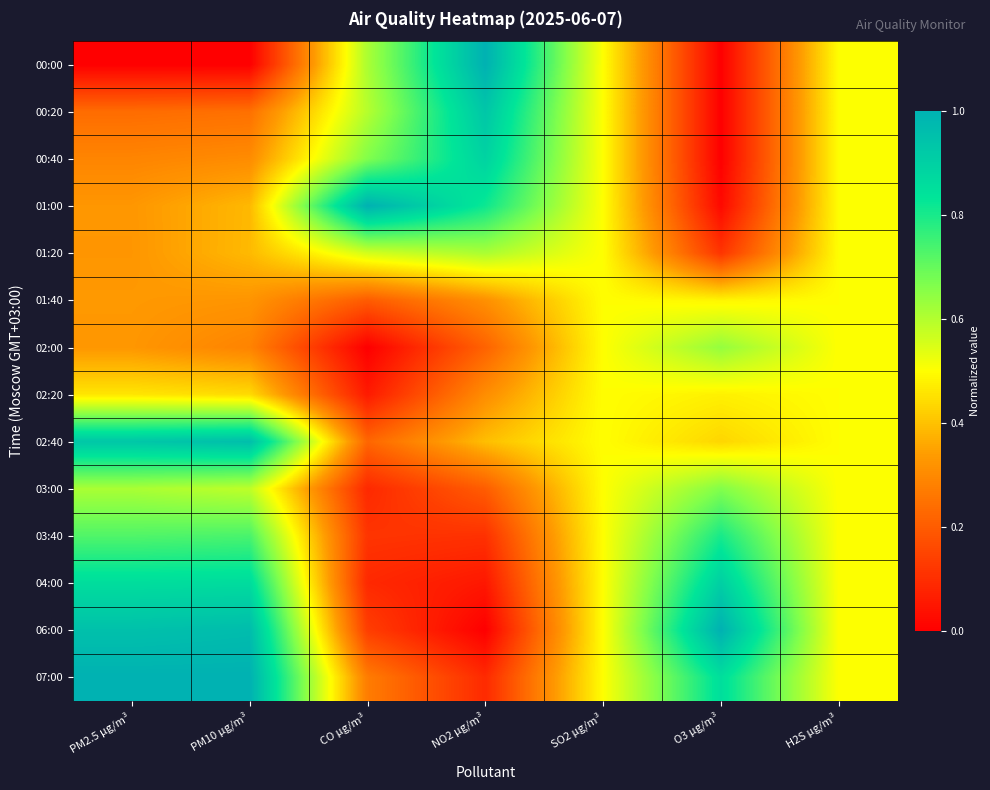

Reading right to left, transcribe all the data shown in this chart.

00:00: H2S µg/m³=0.5	O3 µg/m³=0.0	SO2 µg/m³=0.5	NO2 µg/m³=1.0	CO µg/m³=0.6	PM10 µg/m³=0.0	PM2.5 µg/m³=0.0
00:20: H2S µg/m³=0.5	O3 µg/m³=0.0	SO2 µg/m³=0.5	NO2 µg/m³=0.9	CO µg/m³=0.6	PM10 µg/m³=0.2	PM2.5 µg/m³=0.2
00:40: H2S µg/m³=0.5	O3 µg/m³=0.0	SO2 µg/m³=0.5	NO2 µg/m³=0.9	CO µg/m³=0.7	PM10 µg/m³=0.3	PM2.5 µg/m³=0.3
01:00: H2S µg/m³=0.5	O3 µg/m³=0.0	SO2 µg/m³=0.5	NO2 µg/m³=0.8	CO µg/m³=1.0	PM10 µg/m³=0.4	PM2.5 µg/m³=0.3
01:20: H2S µg/m³=0.5	O3 µg/m³=0.1	SO2 µg/m³=0.5	NO2 µg/m³=0.6	CO µg/m³=0.6	PM10 µg/m³=0.4	PM2.5 µg/m³=0.3
01:40: H2S µg/m³=0.5	O3 µg/m³=0.5	SO2 µg/m³=0.5	NO2 µg/m³=0.3	CO µg/m³=0.2	PM10 µg/m³=0.3	PM2.5 µg/m³=0.3
02:00: H2S µg/m³=0.5	O3 µg/m³=0.6	SO2 µg/m³=0.5	NO2 µg/m³=0.2	CO µg/m³=0.0	PM10 µg/m³=0.3	PM2.5 µg/m³=0.3
02:20: H2S µg/m³=0.5	O3 µg/m³=0.5	SO2 µg/m³=0.5	NO2 µg/m³=0.3	CO µg/m³=0.1	PM10 µg/m³=0.4	PM2.5 µg/m³=0.5
02:40: H2S µg/m³=0.5	O3 µg/m³=0.4	SO2 µg/m³=0.5	NO2 µg/m³=0.4	CO µg/m³=0.2	PM10 µg/m³=1.0	PM2.5 µg/m³=0.9
03:00: H2S µg/m³=0.5	O3 µg/m³=0.7	SO2 µg/m³=0.5	NO2 µg/m³=0.2	CO µg/m³=0.1	PM10 µg/m³=0.6	PM2.5 µg/m³=0.6
03:40: H2S µg/m³=0.5	O3 µg/m³=0.8	SO2 µg/m³=0.5	NO2 µg/m³=0.1	CO µg/m³=0.1	PM10 µg/m³=0.7	PM2.5 µg/m³=0.7
04:00: H2S µg/m³=0.5	O3 µg/m³=0.9	SO2 µg/m³=0.5	NO2 µg/m³=0.1	CO µg/m³=0.1	PM10 µg/m³=0.9	PM2.5 µg/m³=0.9
06:00: H2S µg/m³=0.5	O3 µg/m³=1.0	SO2 µg/m³=0.5	NO2 µg/m³=0.0	CO µg/m³=0.1	PM10 µg/m³=1.0	PM2.5 µg/m³=1.0
07:00: H2S µg/m³=0.5	O3 µg/m³=0.9	SO2 µg/m³=0.5	NO2 µg/m³=0.1	CO µg/m³=0.3	PM10 µg/m³=1.0	PM2.5 µg/m³=1.0